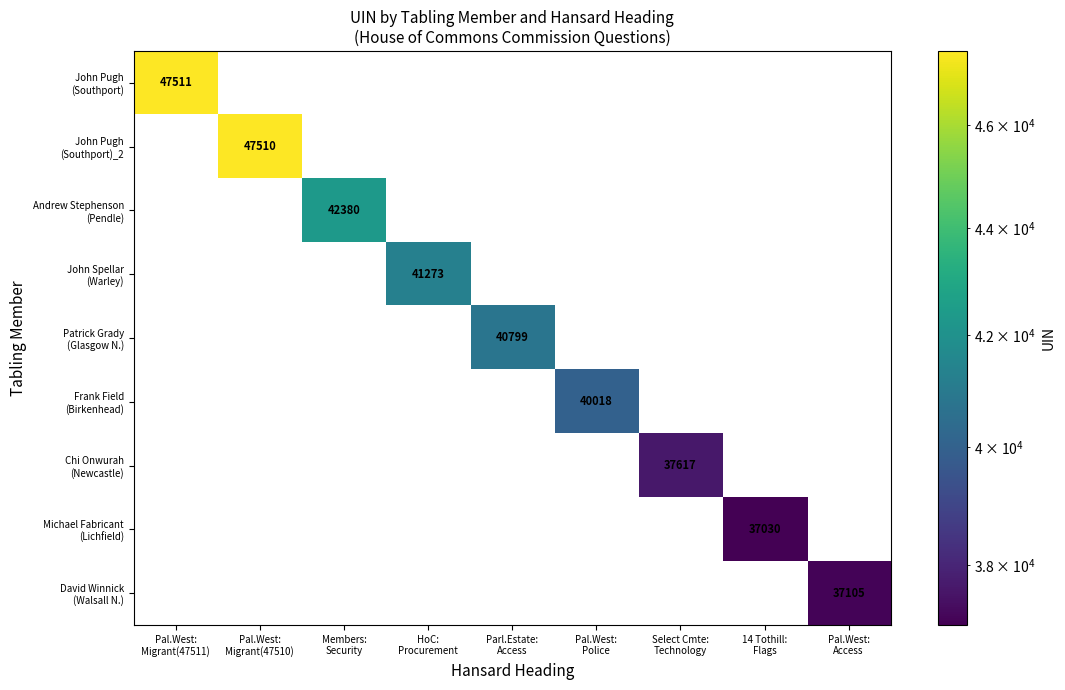

True or false: Patrick Grady (Glasgow N.) has a value of 0 at Select Cmte: Technology.

True